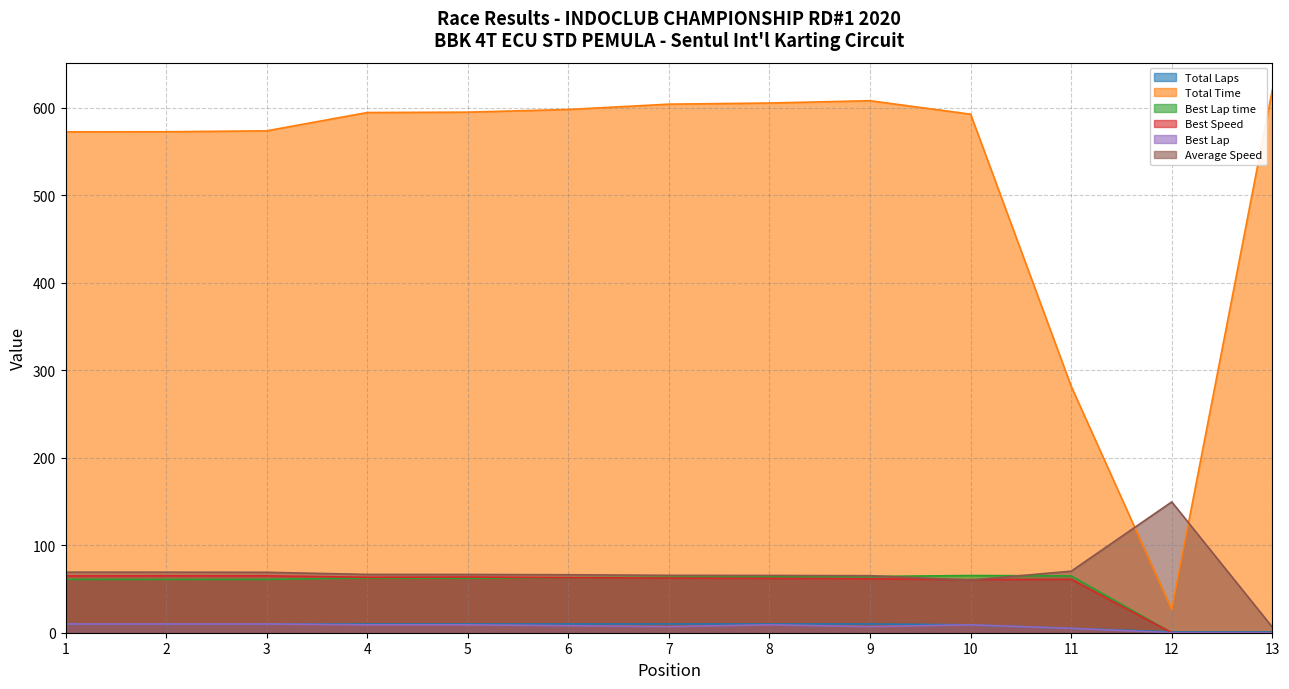

True or false: Best Lap time has more than 1 points higher than both neighbors.

True